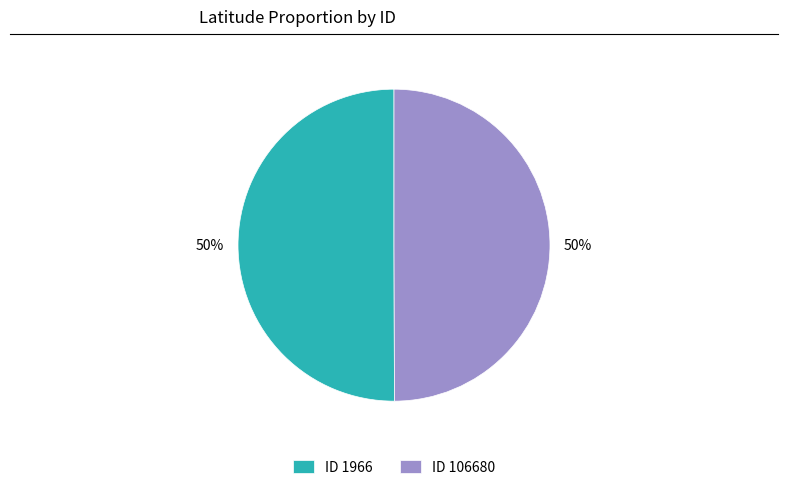

Approximately how many times larger is the value at ID 1966 compared to ID 106680?

1.0